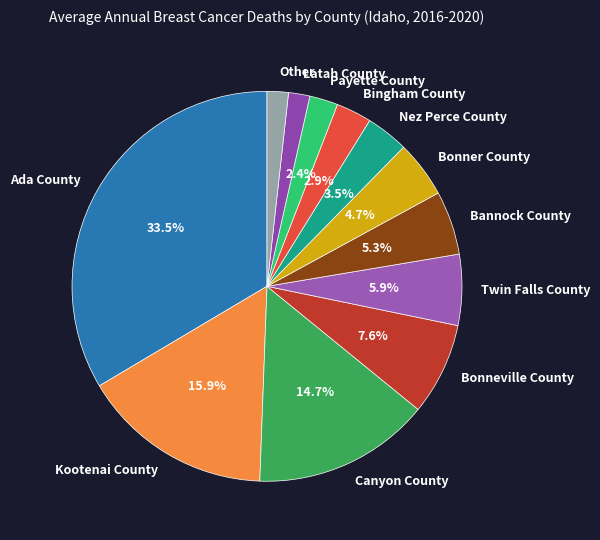

Combined, do Twin Falls County and Nez Perce County account for over 50%?

No